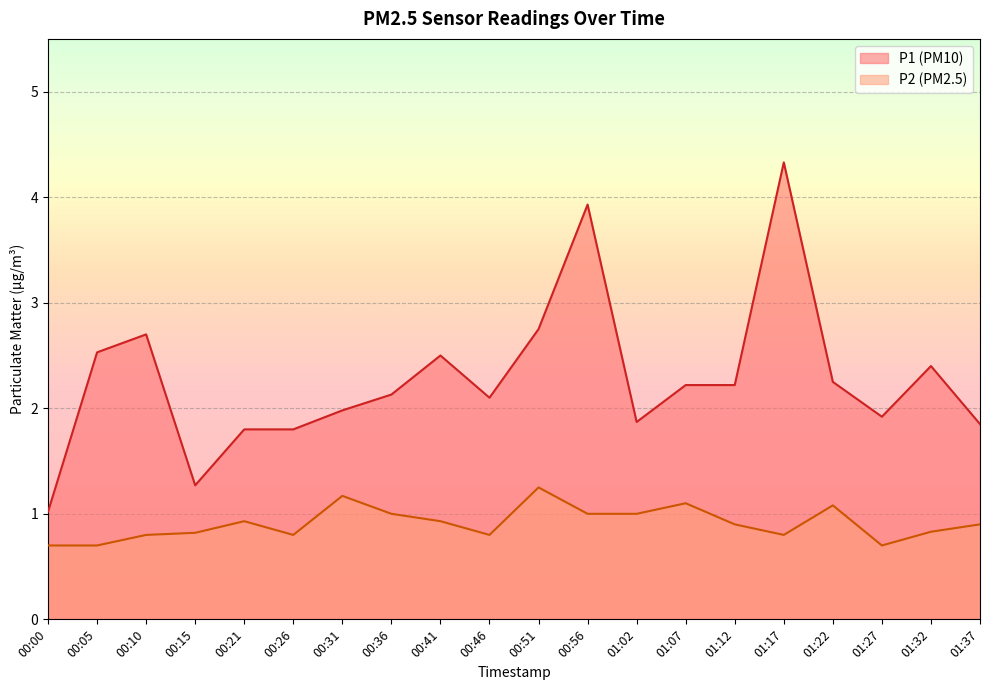

True or false: P2 and P1 cross at least once.

False